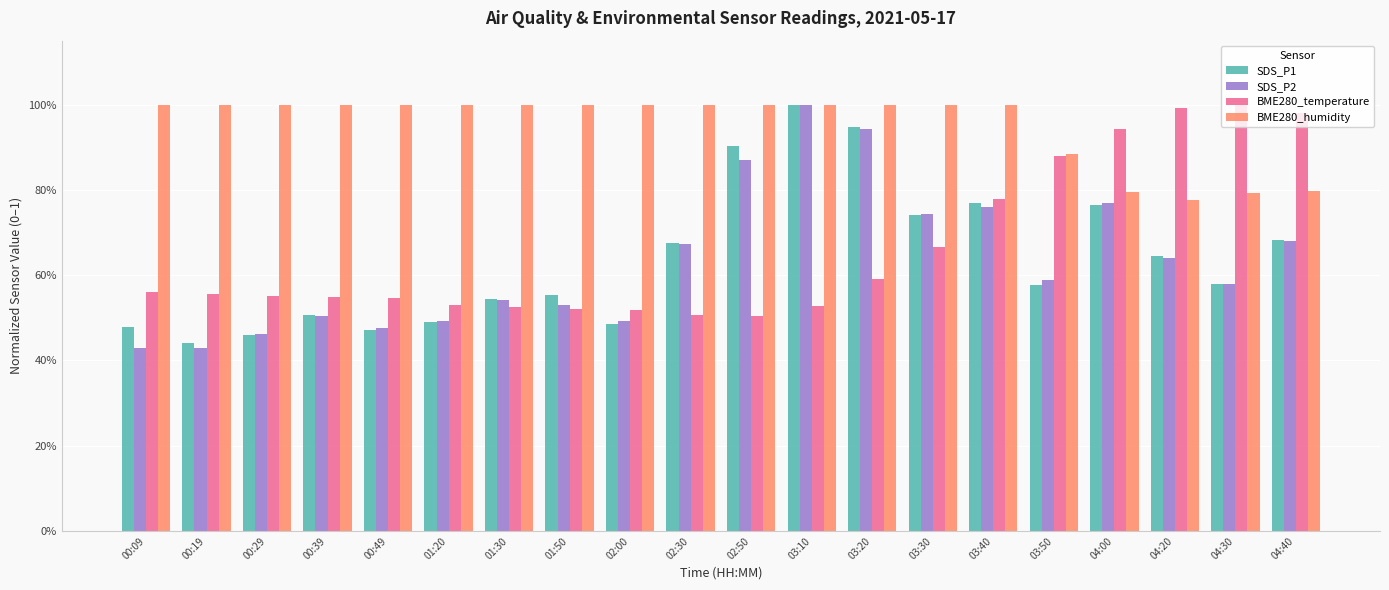

Does the chart contain stacked bars?

No